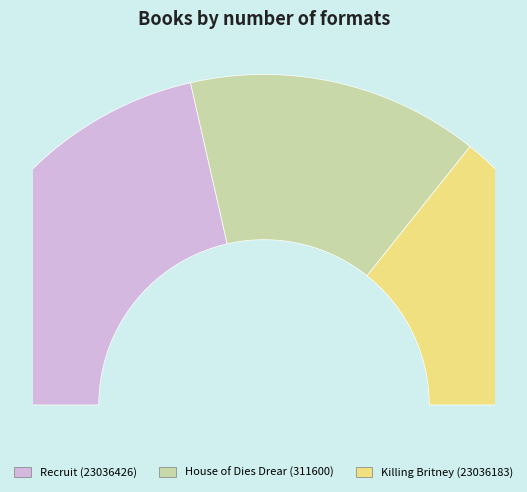

How many slices are in this pie chart?

3